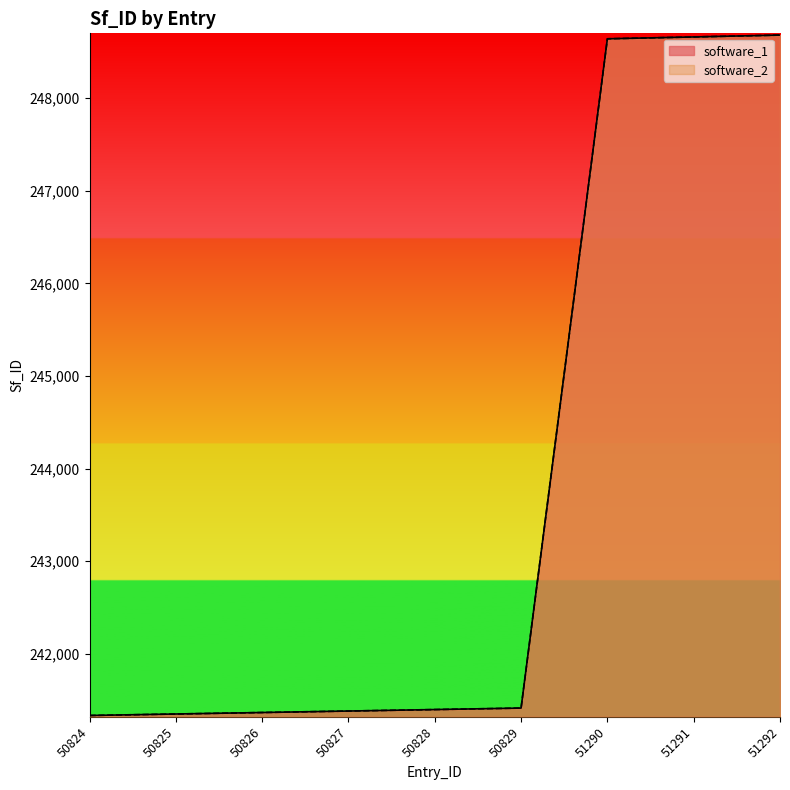

The software_2 series shows 241382 at 50827. True or false?

True